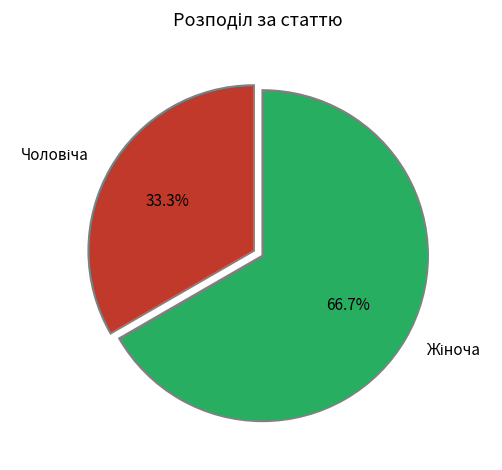

Is there any slice that represents more than half of the pie?

Yes